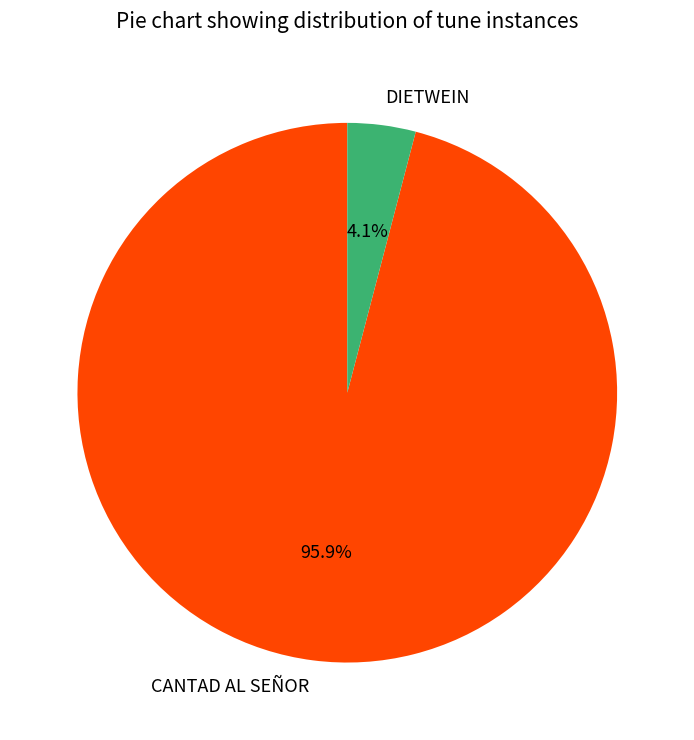

What is the total percentage of DIETWEIN and CANTAD AL SEÑOR?

100.0%